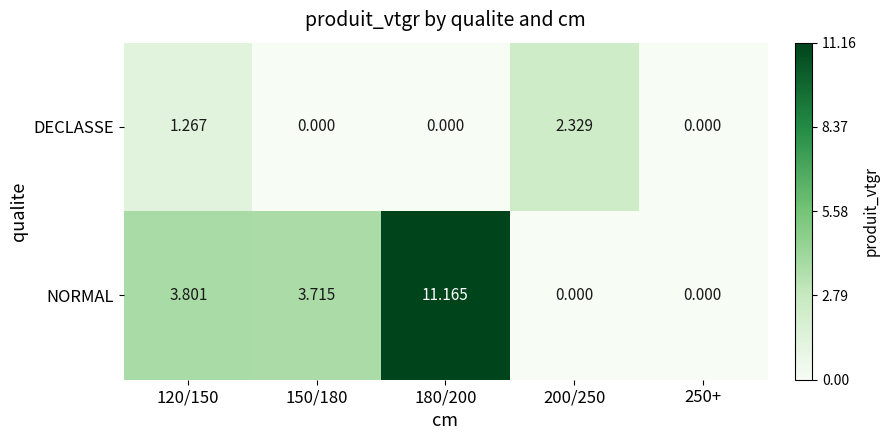

Which series has the largest total across all categories?

NORMAL